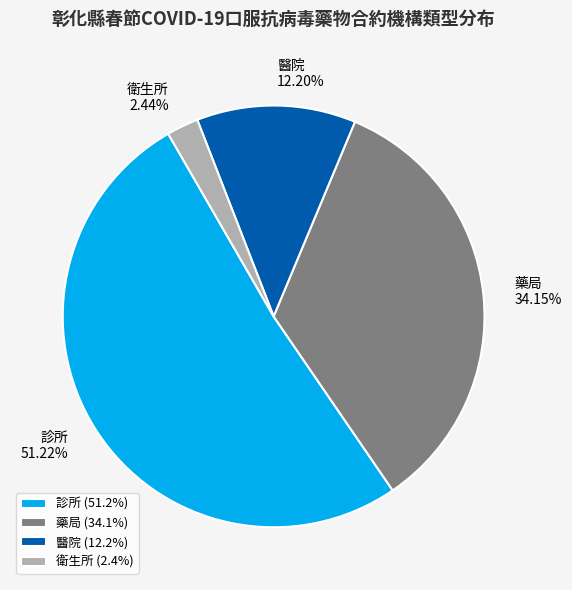

Approximately how many times larger is the value at 診所 compared to 醫院?

4.2